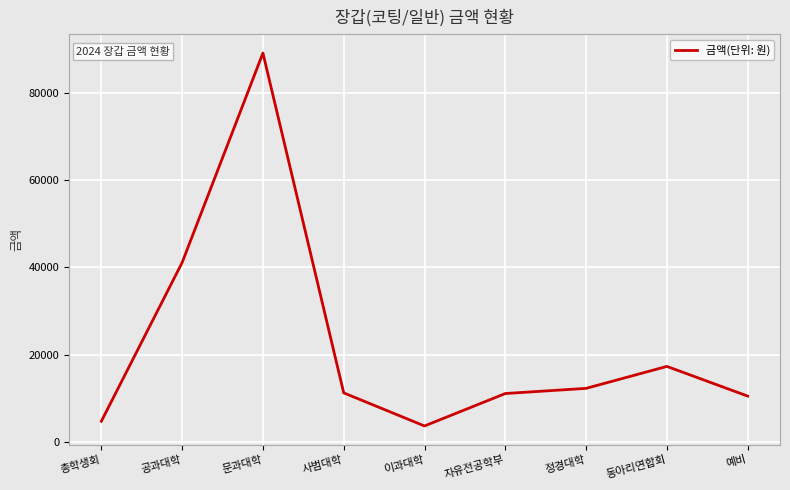

Between 자유전공학부 and 총학생회, which is larger?

자유전공학부